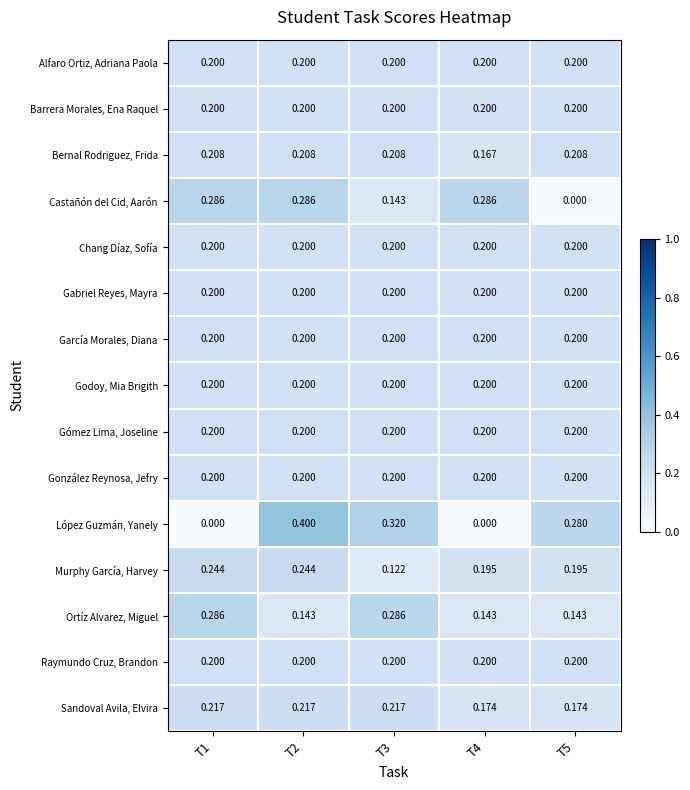

Which series has the widest spread of values?

López Guzmán, Yanely